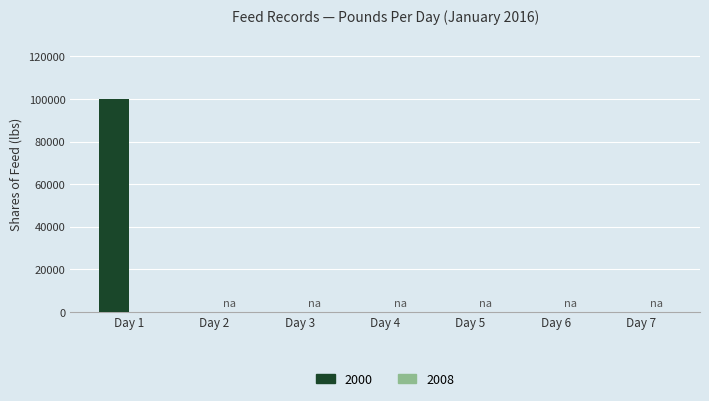

What is the change in value from Day 1 to Day 4?

-100000